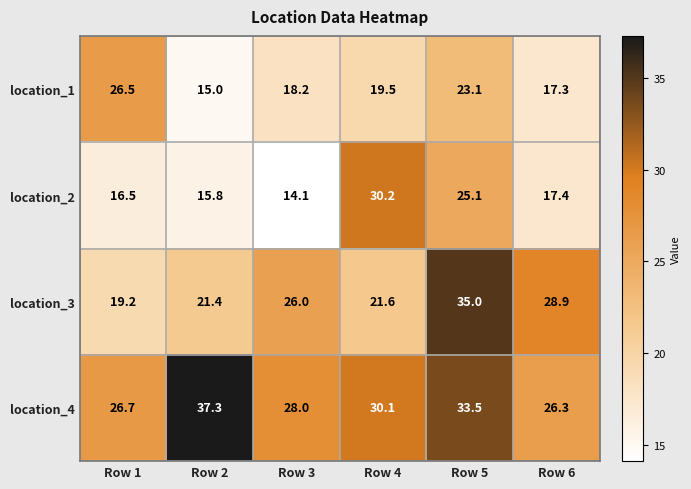

Where does the location_2 series first go above 17?

Row 4